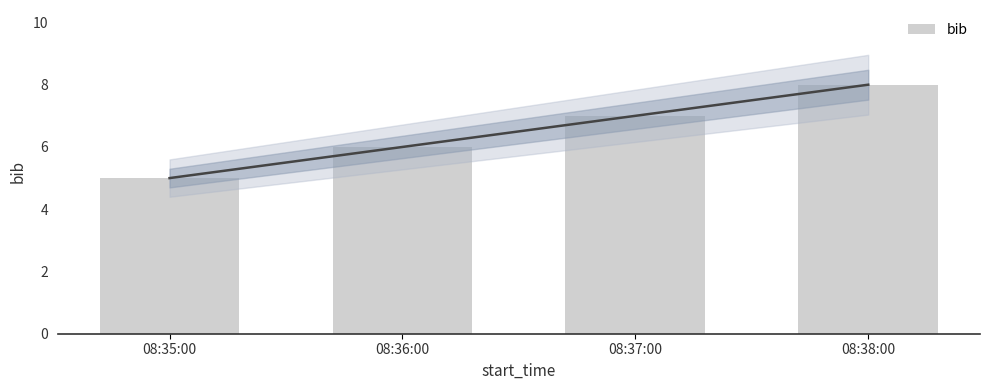

Reading left to right, transcribe all the data shown in this chart.

5	6	7	8